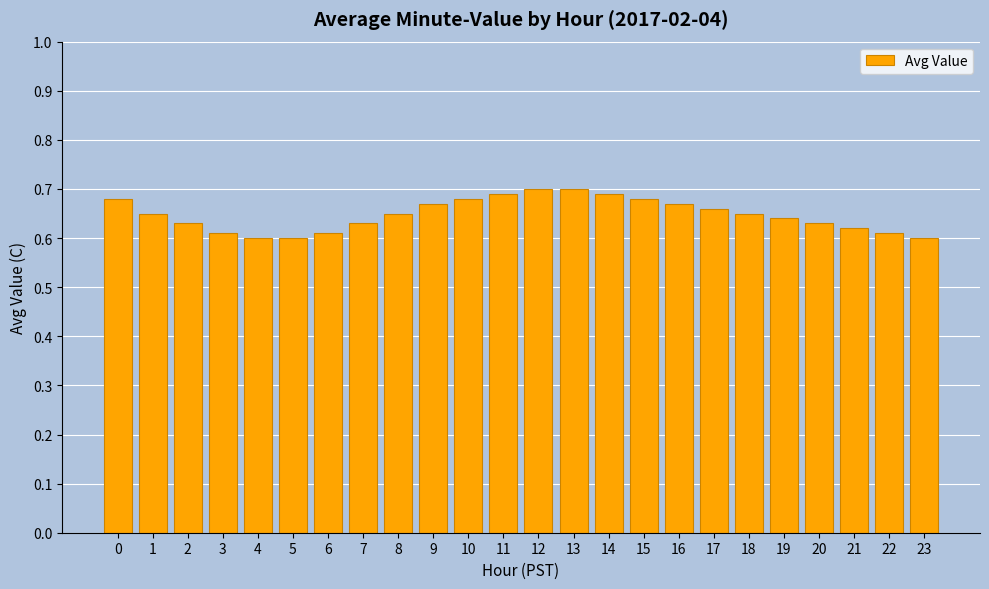

Between 5 and 15, which is larger?

15